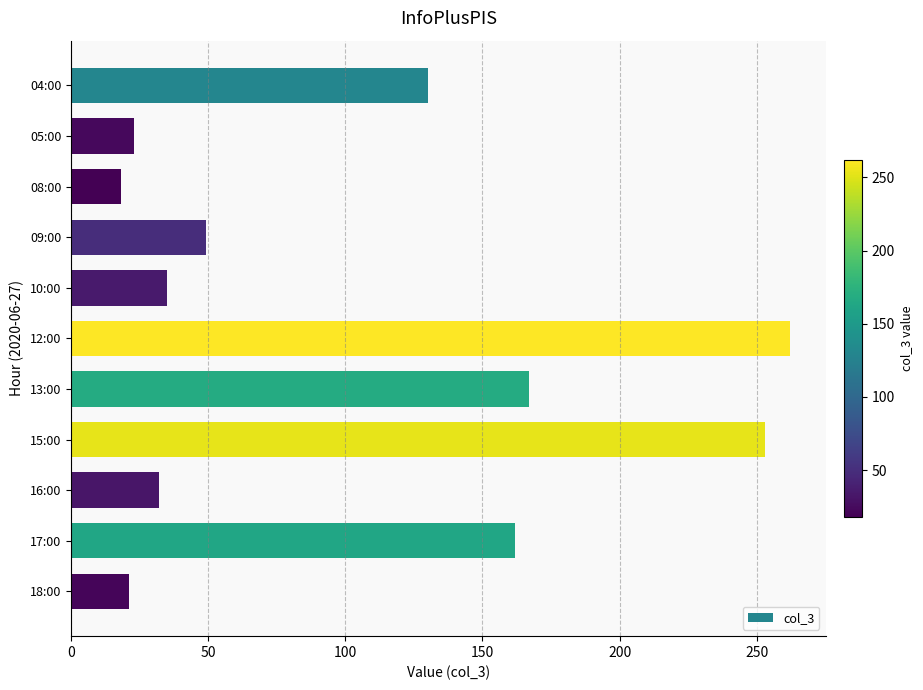

Approximately how many times larger is the value at 04:00 compared to 09:00?

2.7